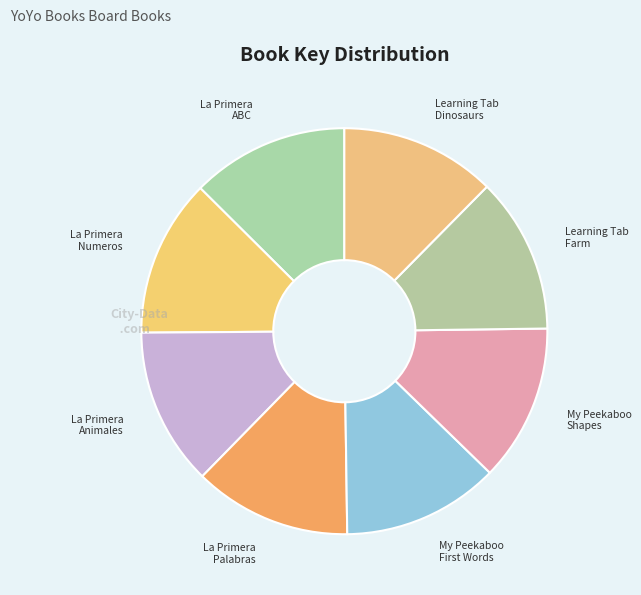

True or false: Learning Tab Farm accounts for 26% of the total.

False